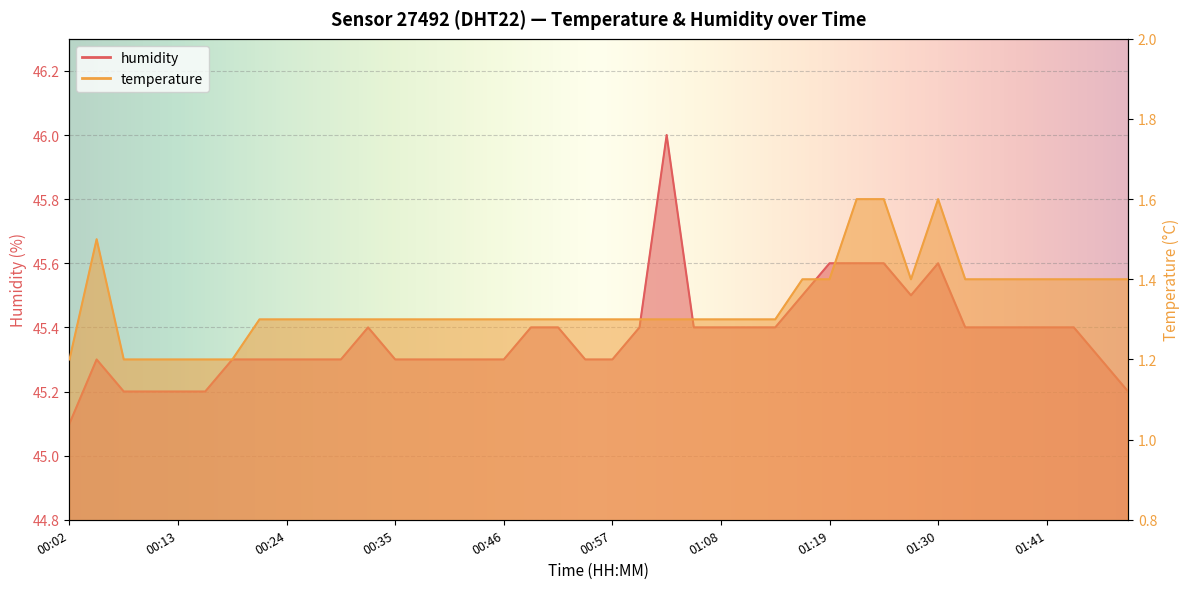

What is the label of the 21st point from the left?

00:57